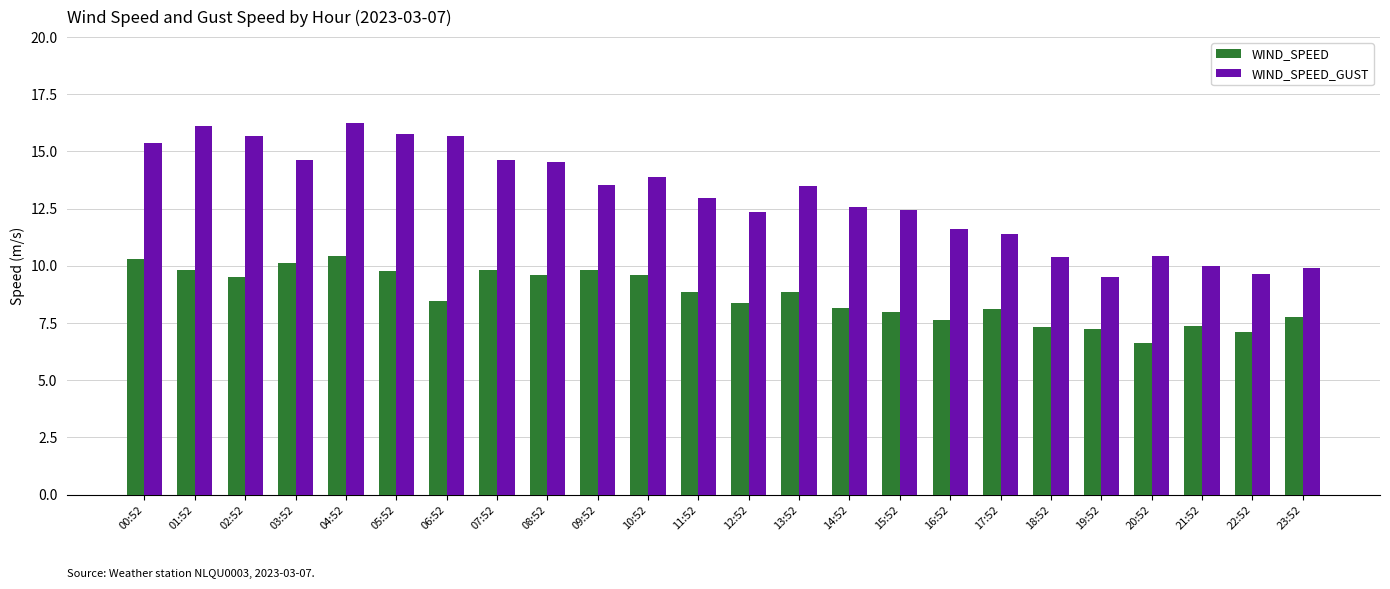

What is the difference between the WIND_SPEED values at 12:52 and 00:52?

1.9